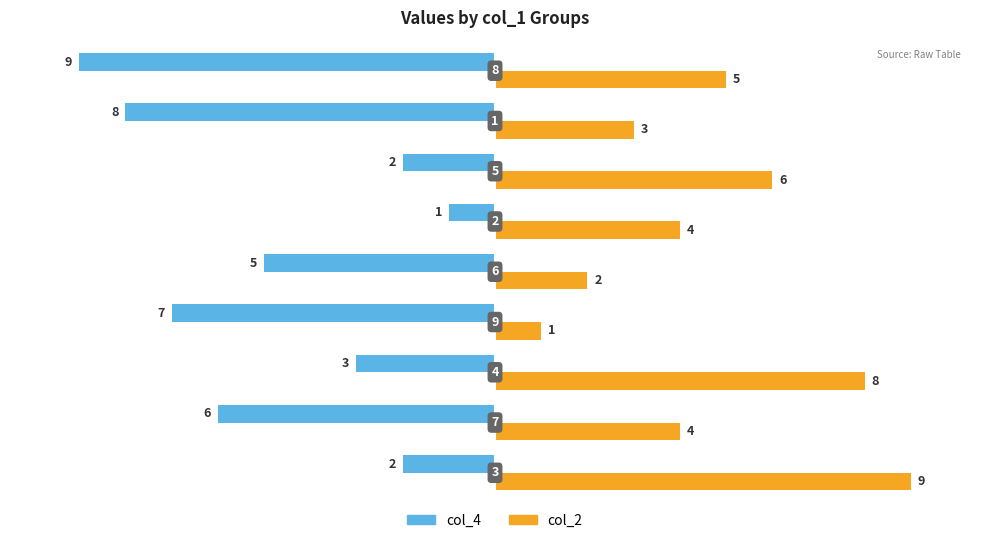

List the series in order of their overall mean, lowest first.

col_4, col_2